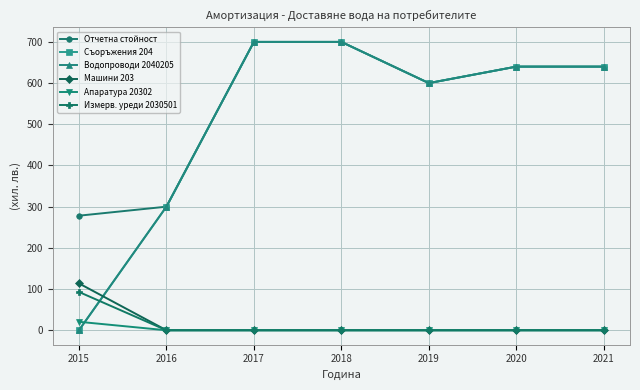

Is it true that Измерв. уреди 2030501 equals 43.1 at 2015?

False